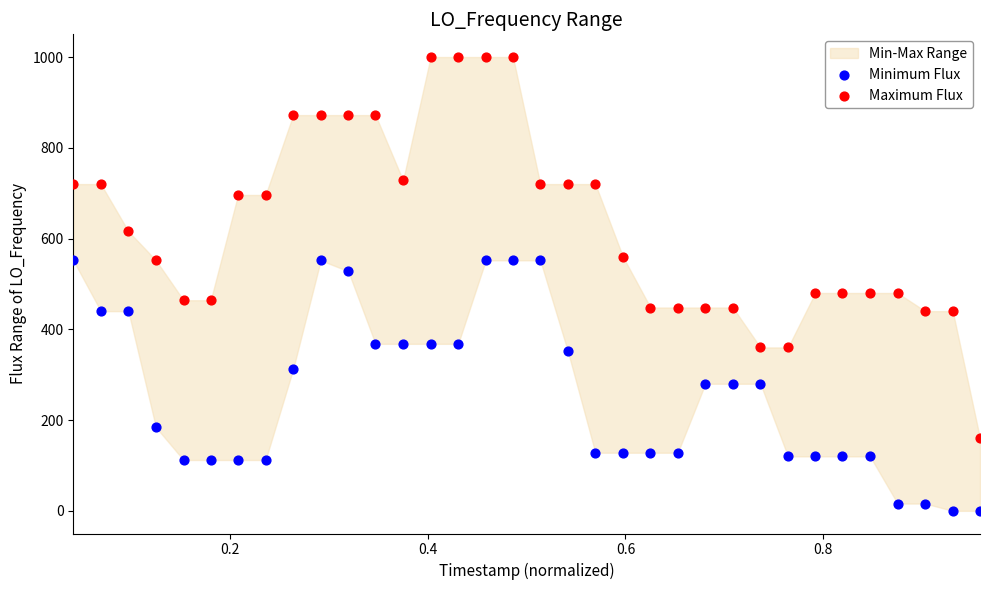

Across all data points, what is the range of Y values (max minus min)?

1000.0